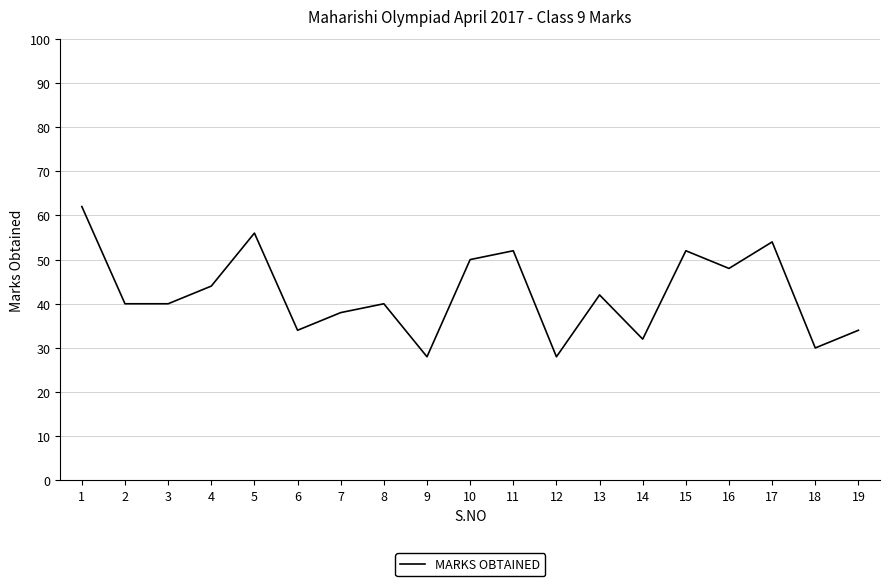

Is it true that the value at 19 is 56?

False